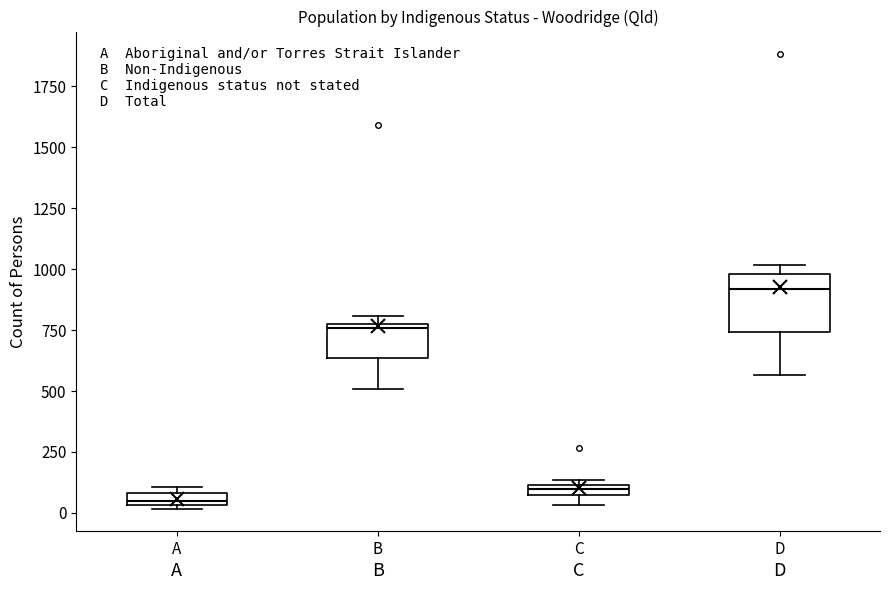

Where is the lower edge of the box for C on the y-axis? The values are not printed on the chart, so give them approximately, as read against the axis.

50